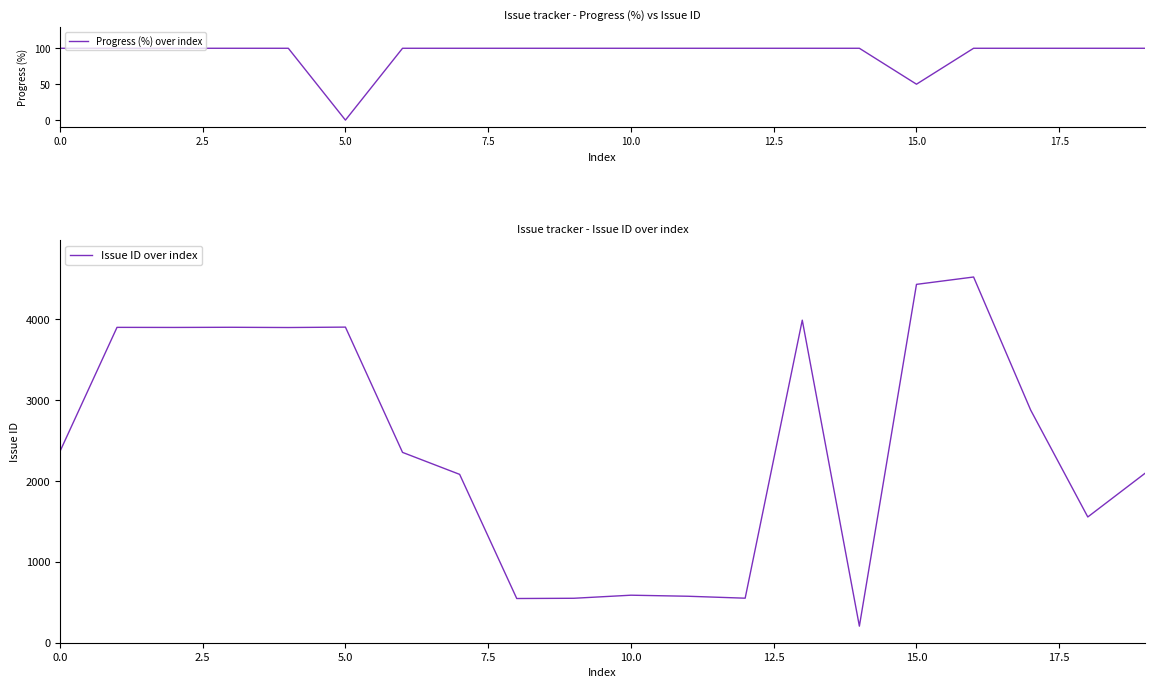

Reading left to right, extract all data points from this chart.

Progress (%) over index: 100	100	100	100	100	0	100	100	100	100	100	100	100	100	100	50	100	100	100	100
Issue ID over index: 2365	3902	3901	3903	3900	3905	2355	2083	547	550	588	575	551	3991	205	4434	4525	2878	1556	2095